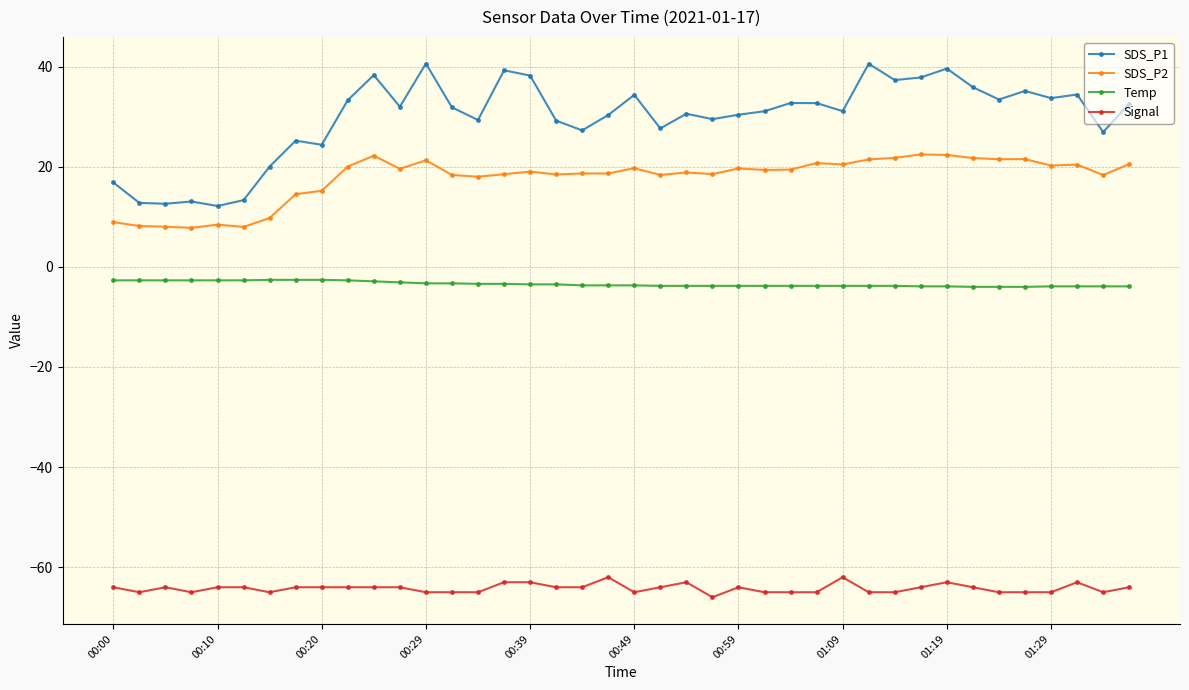

What is the sum of all Signal values?

-2569.0